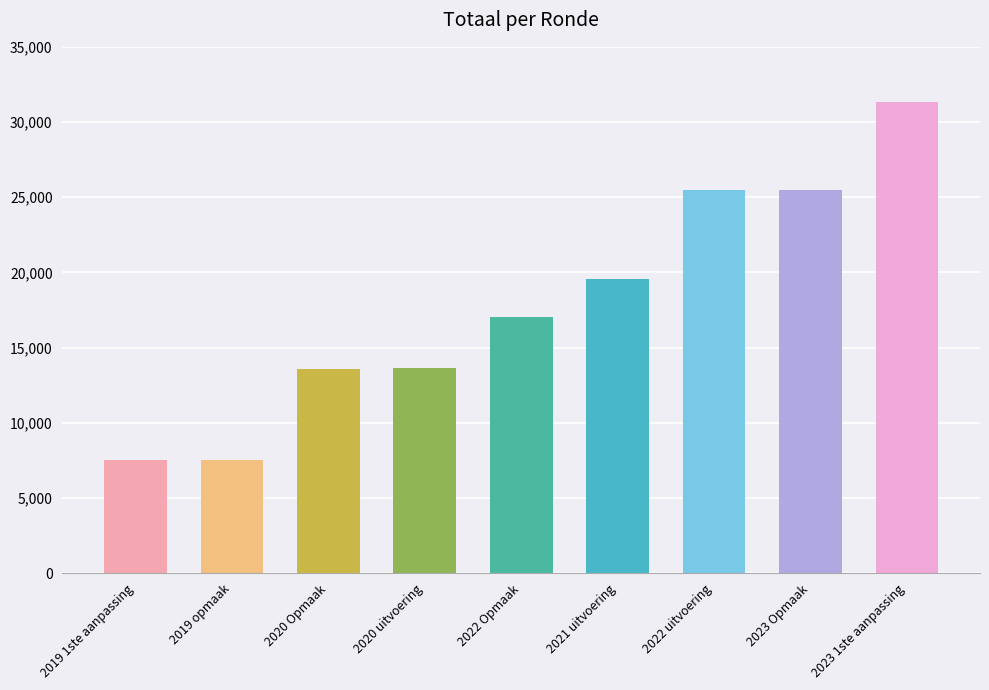

What is the difference between the second highest and minimum values?

17960